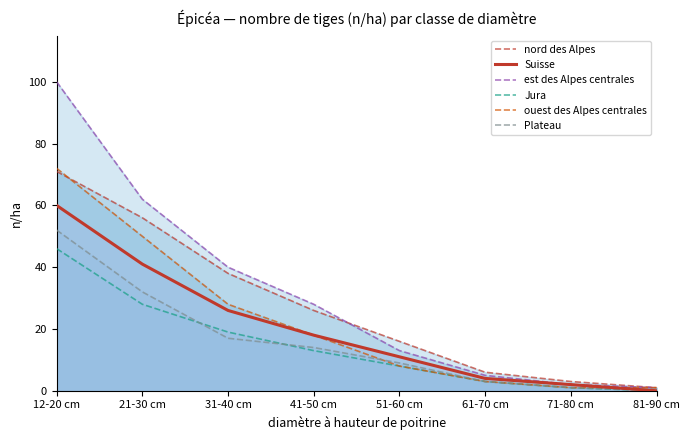

What is the label of the 1st point from the left?

12-20 cm